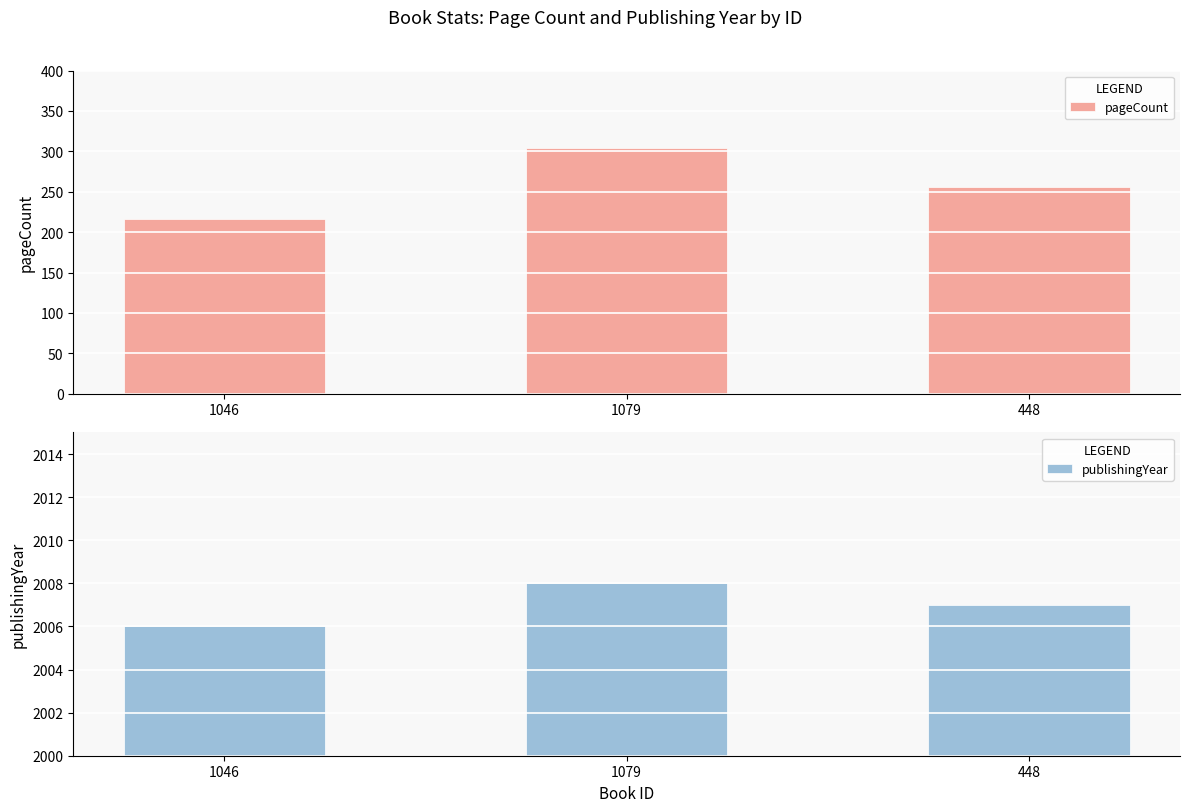

Reading right to left, list all the values displayed in this chart.

pageCount: 448=256	1079=304	1046=216
publishingYear: 448=2007	1079=2008	1046=2006